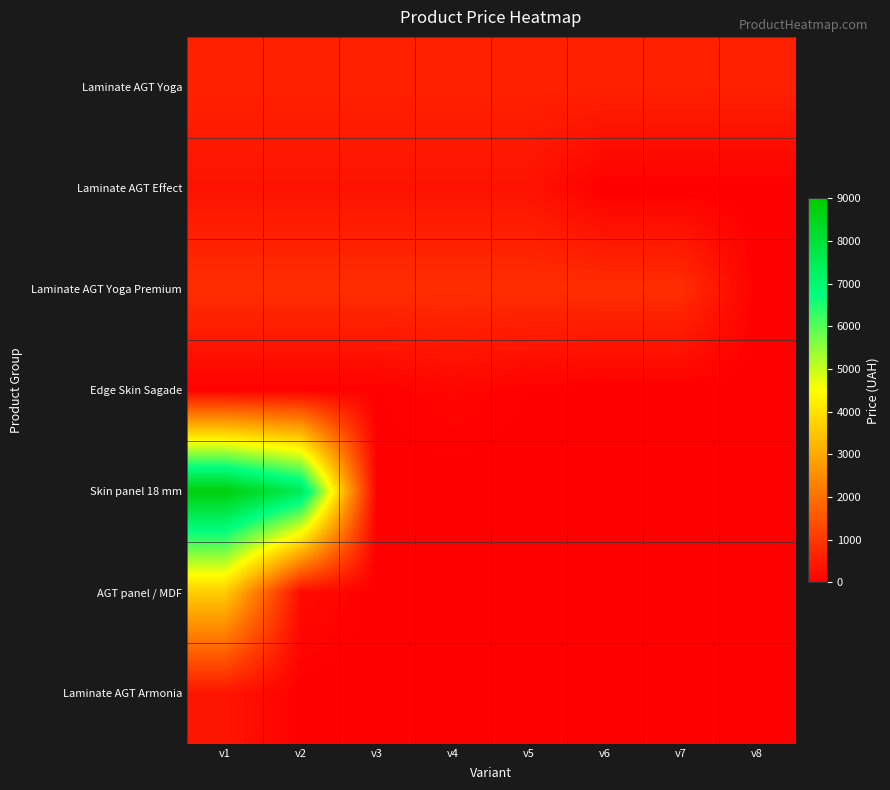

How many data points does each series have?

8